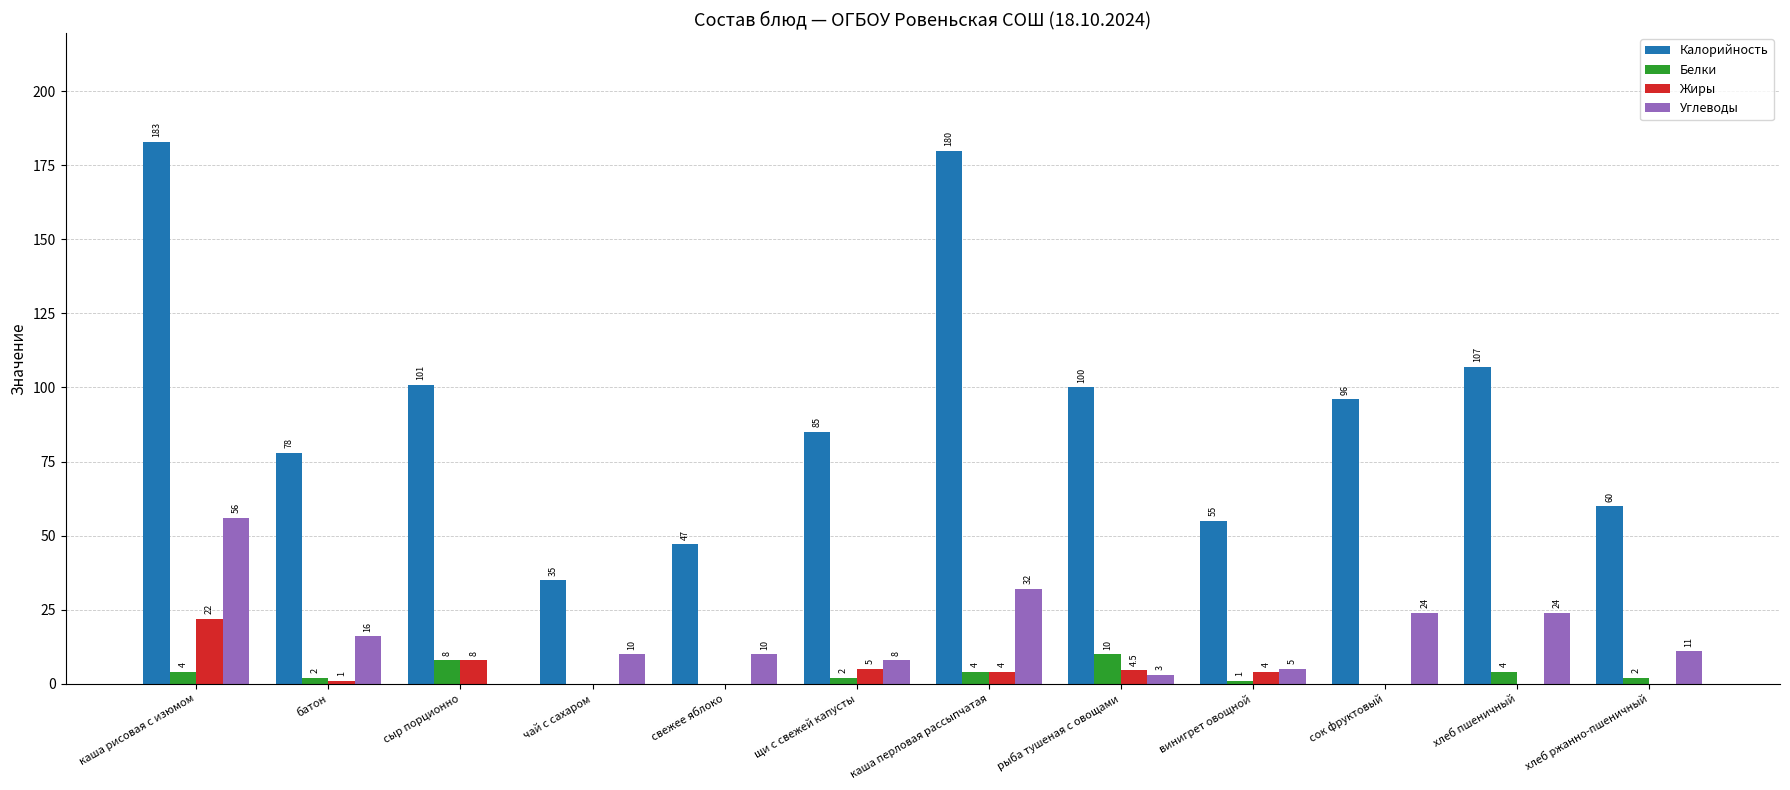

True or false: Калорийность has a value of 178.8 at хлеб пшеничный.

False